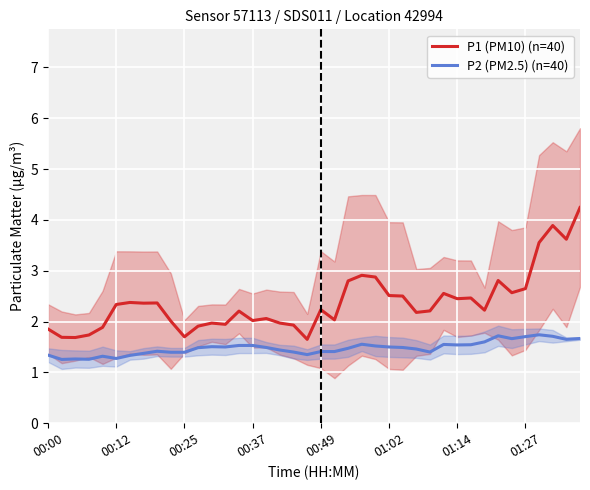

True or false: P2 (PM2.5) (n=40) and P1 (PM10) (n=40) intersect in this chart.

False